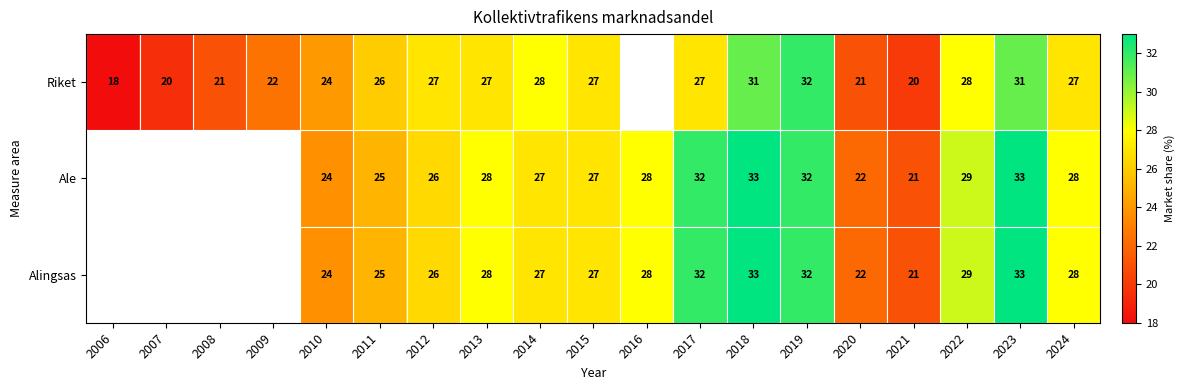

The value of Ale at 2019 is 48.9. True or false?

False